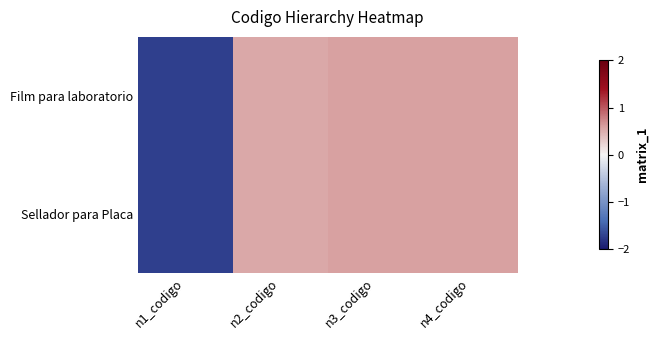

Rank the series at n3_codigo from highest to lowest value.

Film para laboratorio, Sellador para Placa